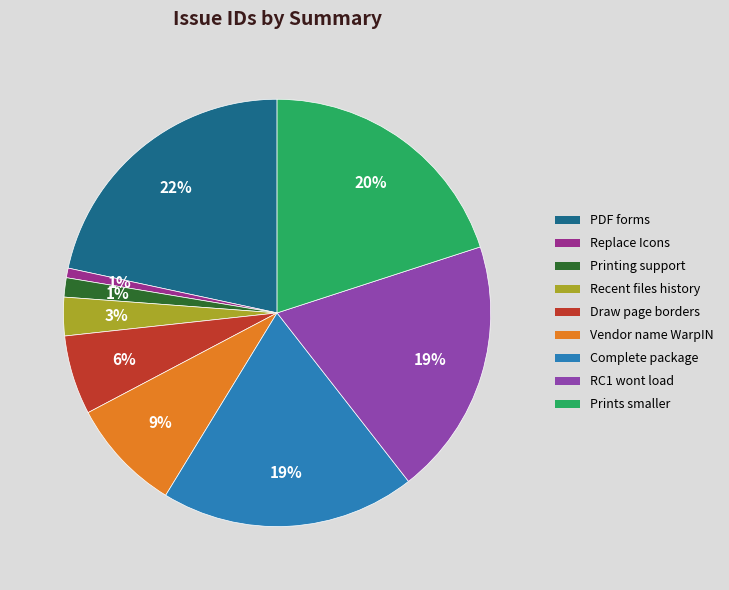

To the nearest percent, what is the average slice percentage?

11%